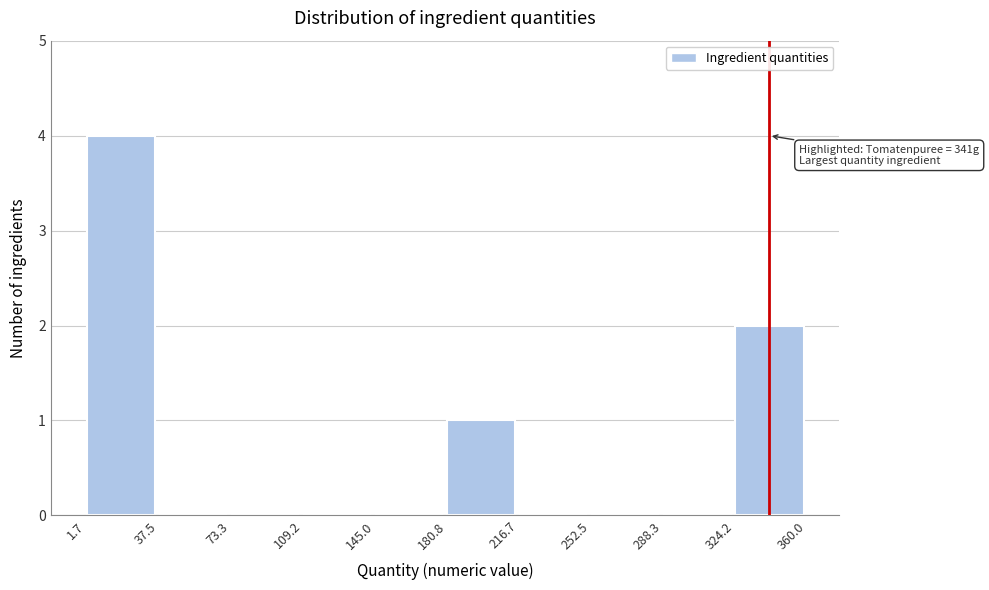

Which range on the x-axis has the tallest bar?

1.7 to 37.5